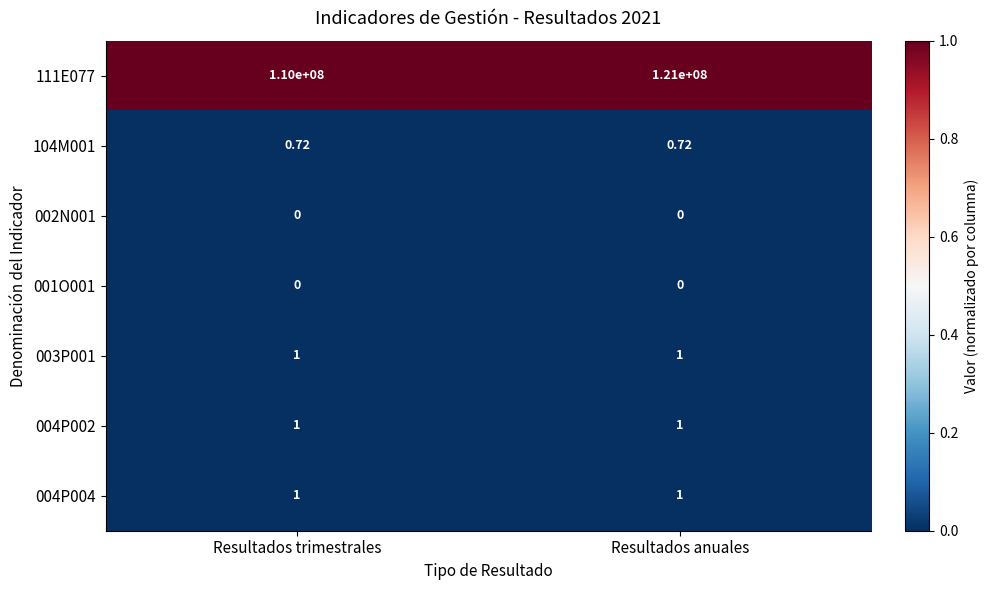

At which category is the sum across all series the highest?

Resultados anuales